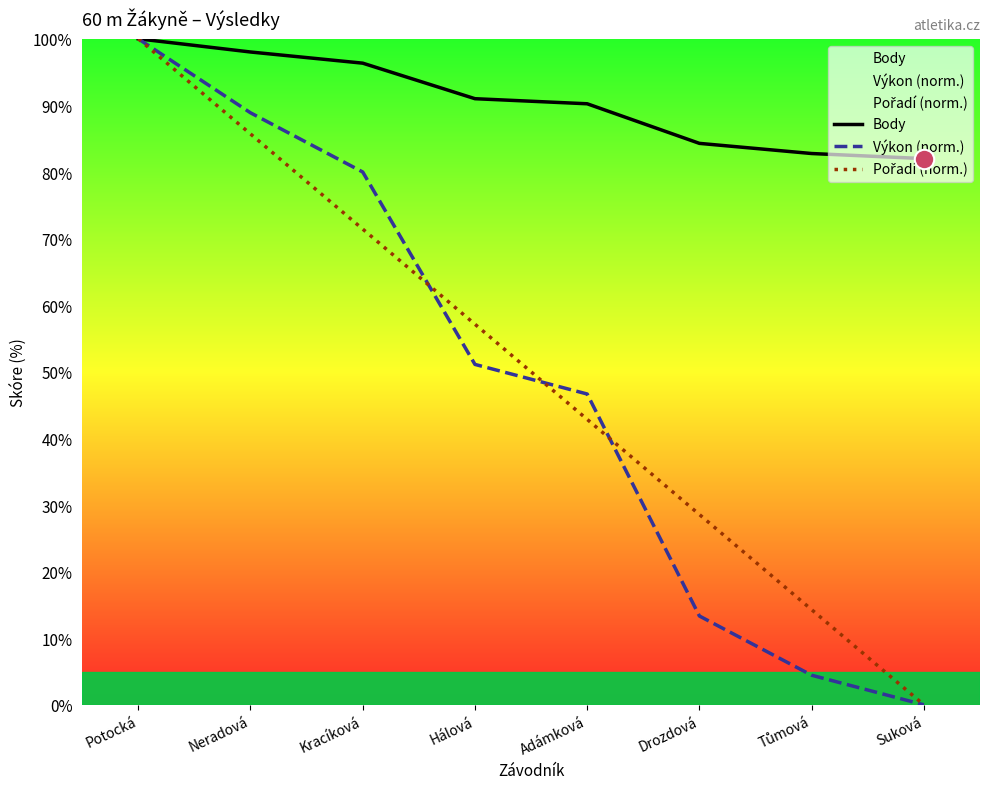

What is the greatest value displayed?

100.0